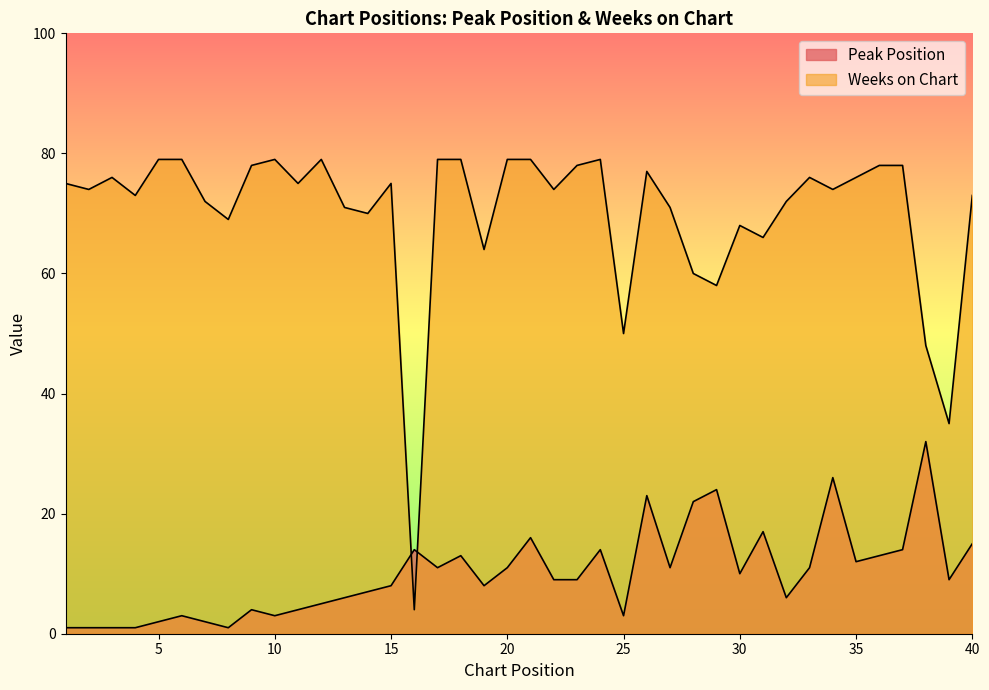

Does the chart display data point markers on the line(s)?

No